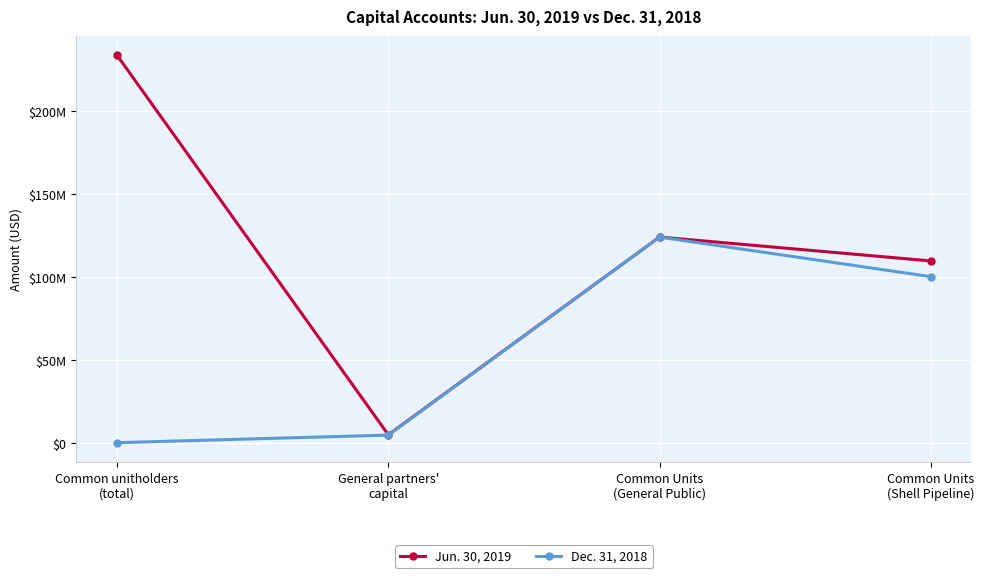

Is this an area chart (filled region under the line)?

No